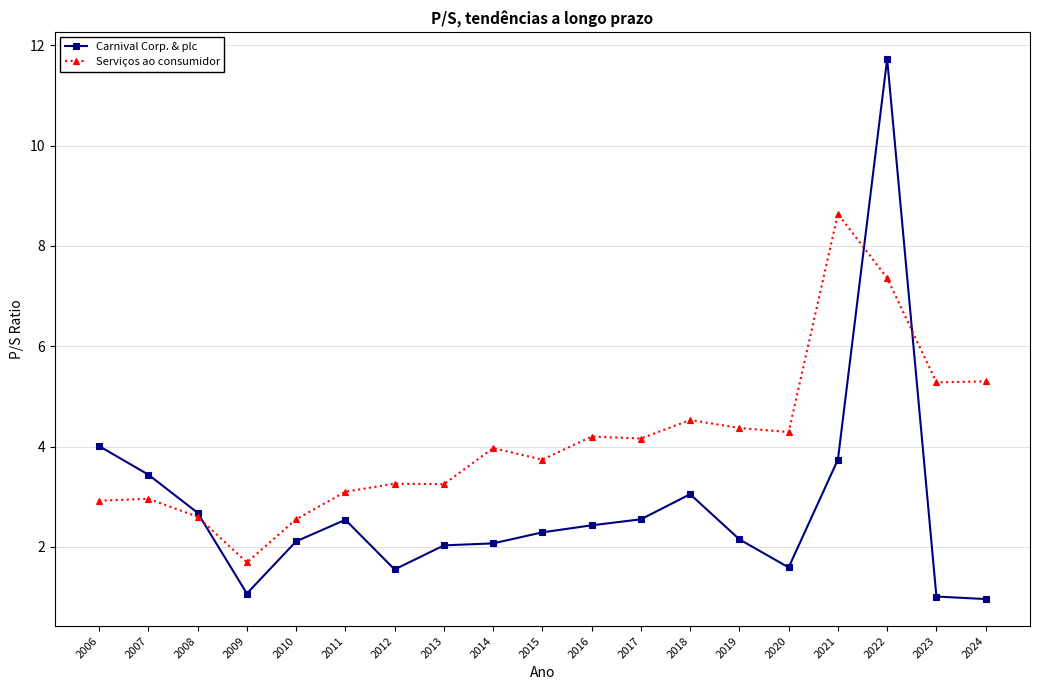

What is the value of the Serviços ao consumidor point at the 14th from the left?

4.4